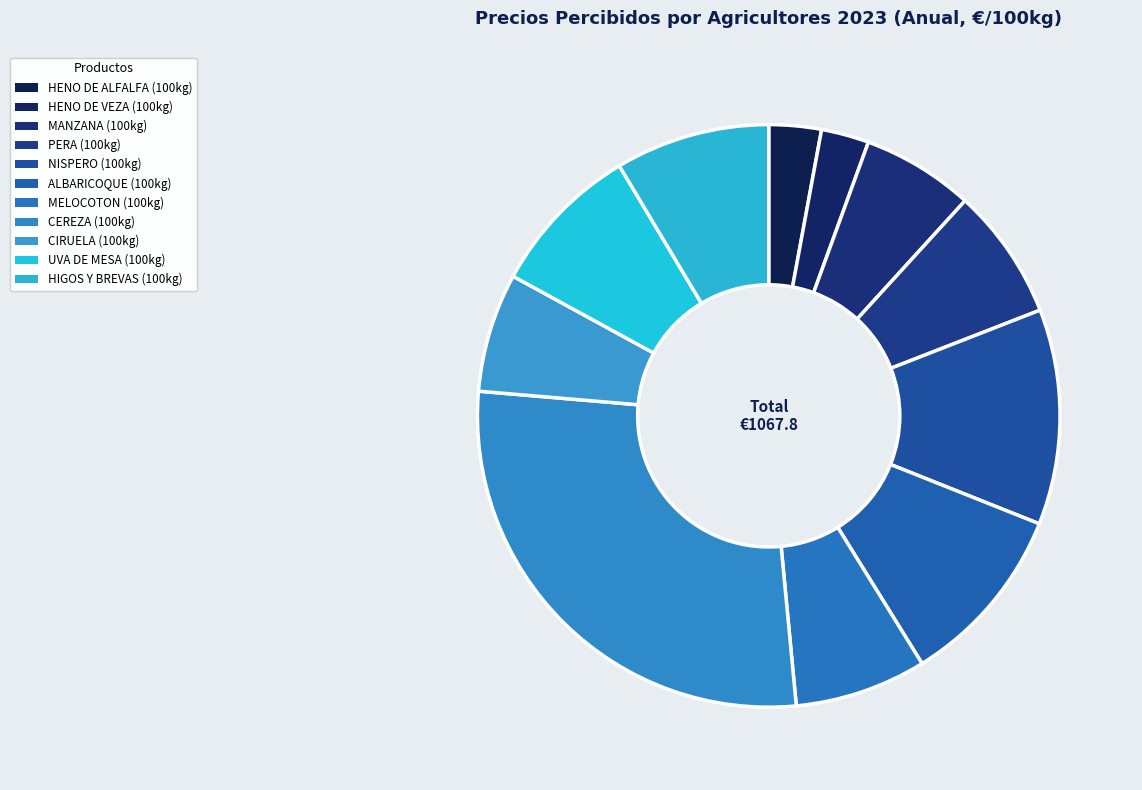

To the nearest percent, what portion does UVA DE MESA (100kg) represent?

8%